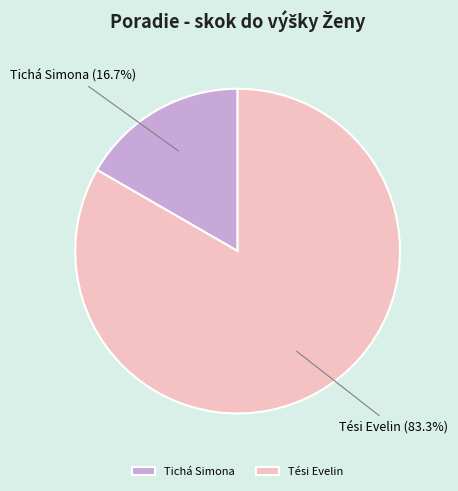

What is the smallest slice in the pie chart?

Tichá Simona